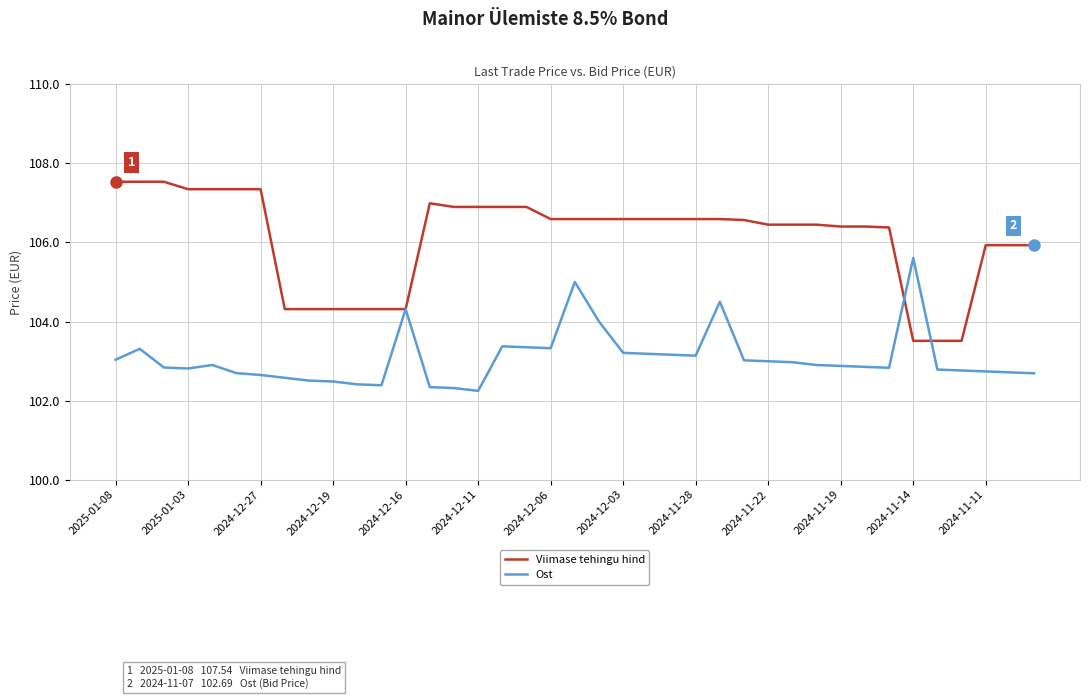

Which series has the largest total across all categories?

Viimase tehingu hind